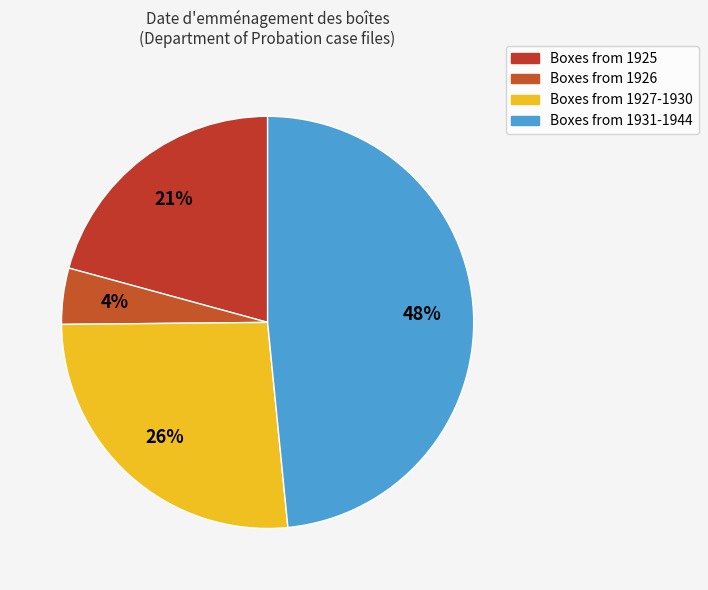

What is the smallest slice in the pie chart?

1926